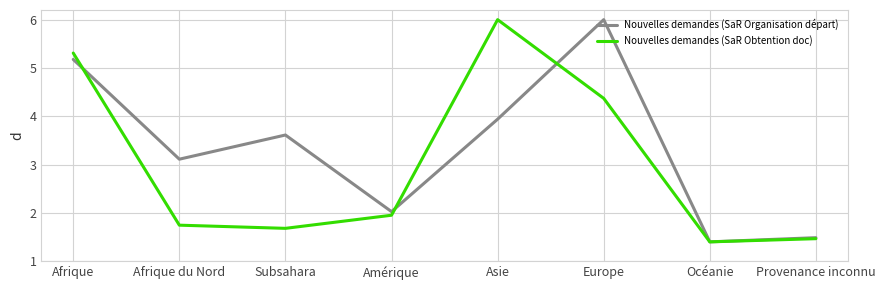

What is the greatest value displayed?

6.0